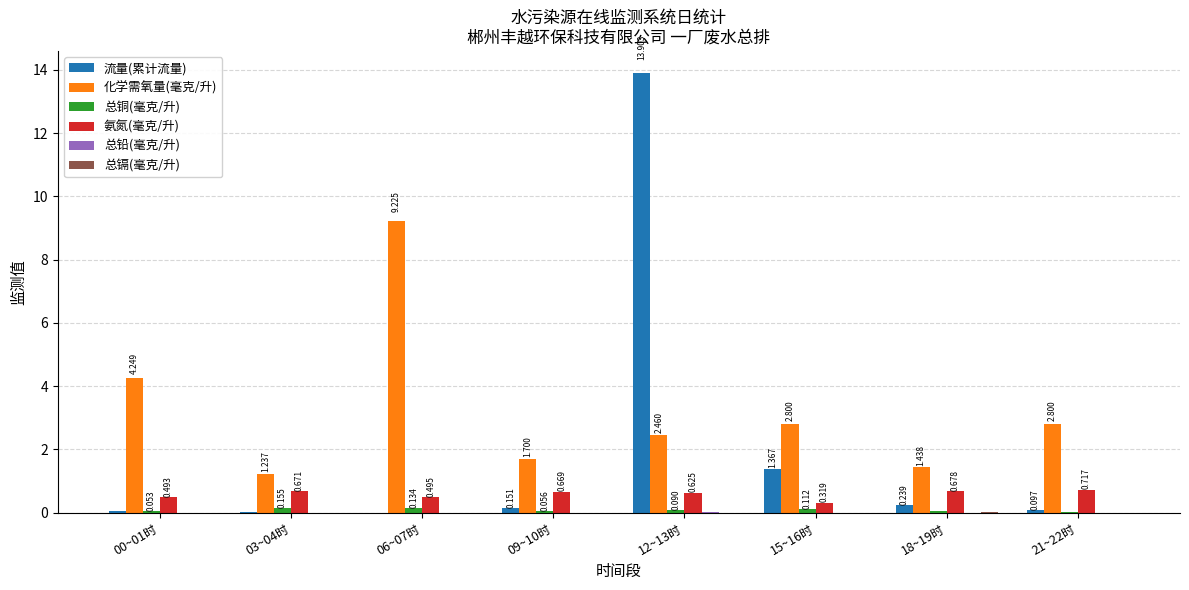

What is the total value across all series at 03~04时?

2.1